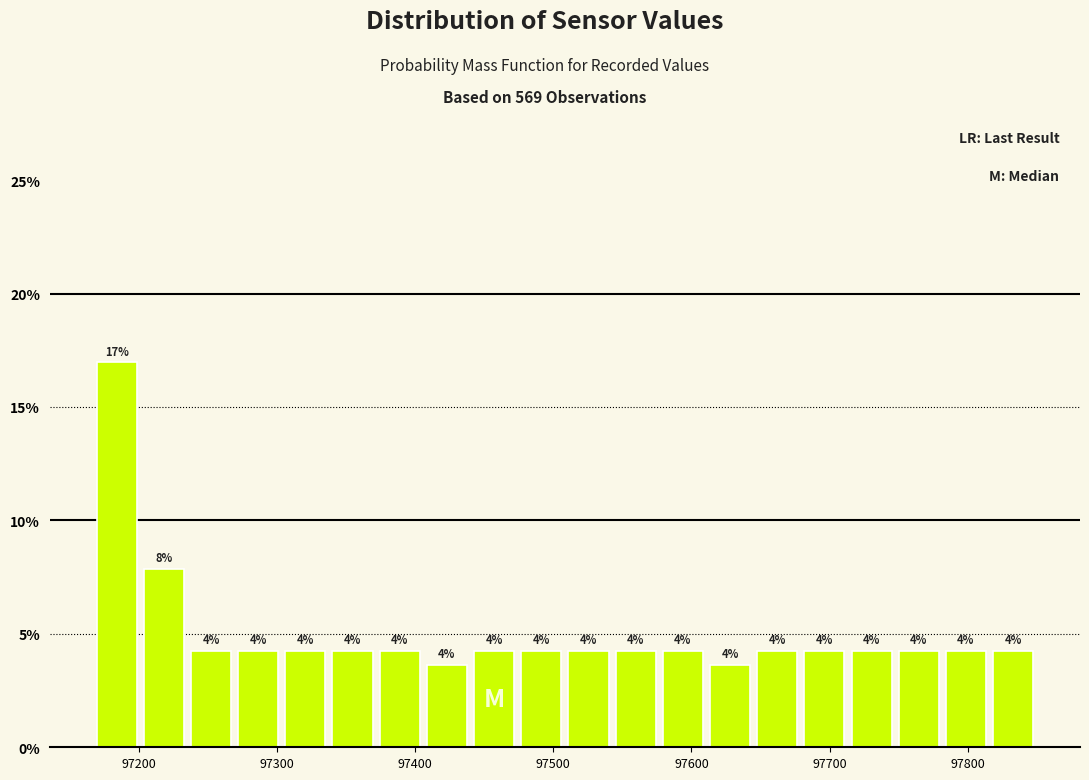

Read against the x-axis, roughly where is the centre of the tallest bar?

97180